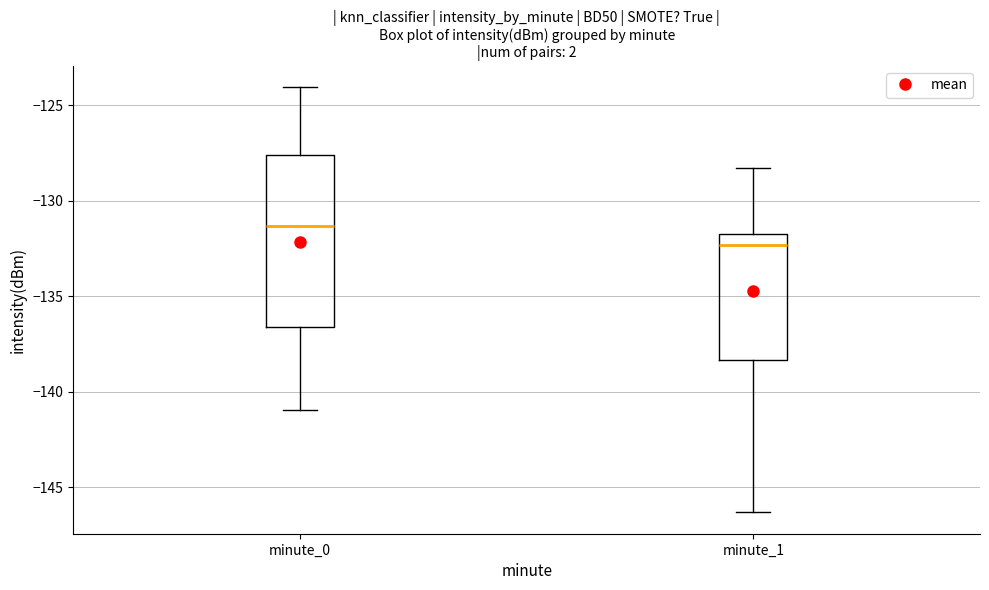

Where is the upper edge of the box for minute_0 on the y-axis? The values are not printed on the chart, so give them approximately, as read against the axis.

-127.5